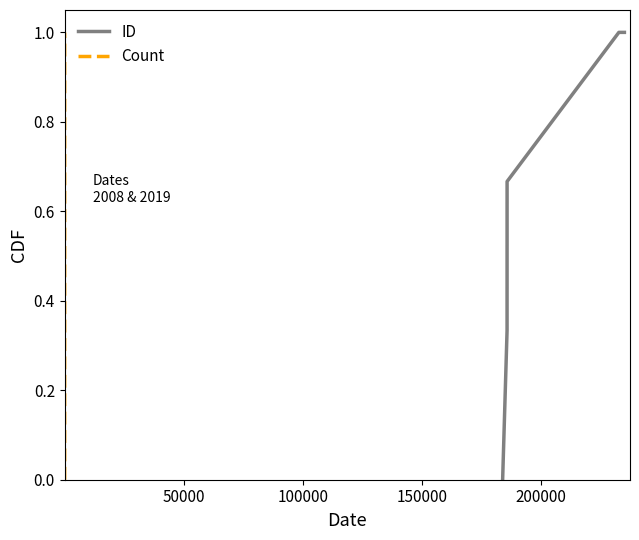

List the series in order of their peak value, highest first.

ID, Count